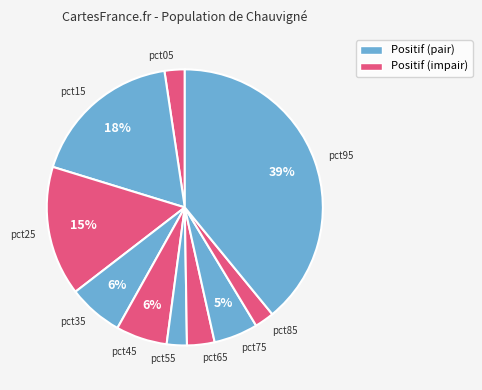

What percentage is the pct55 slice, to the nearest percent?

2%